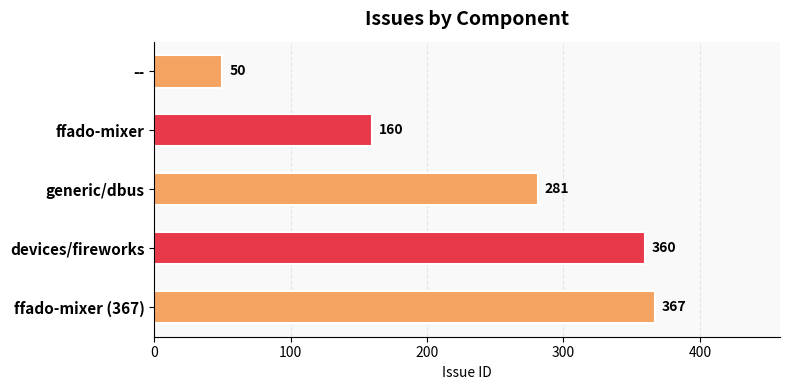

How many categories are shown in the chart?

5